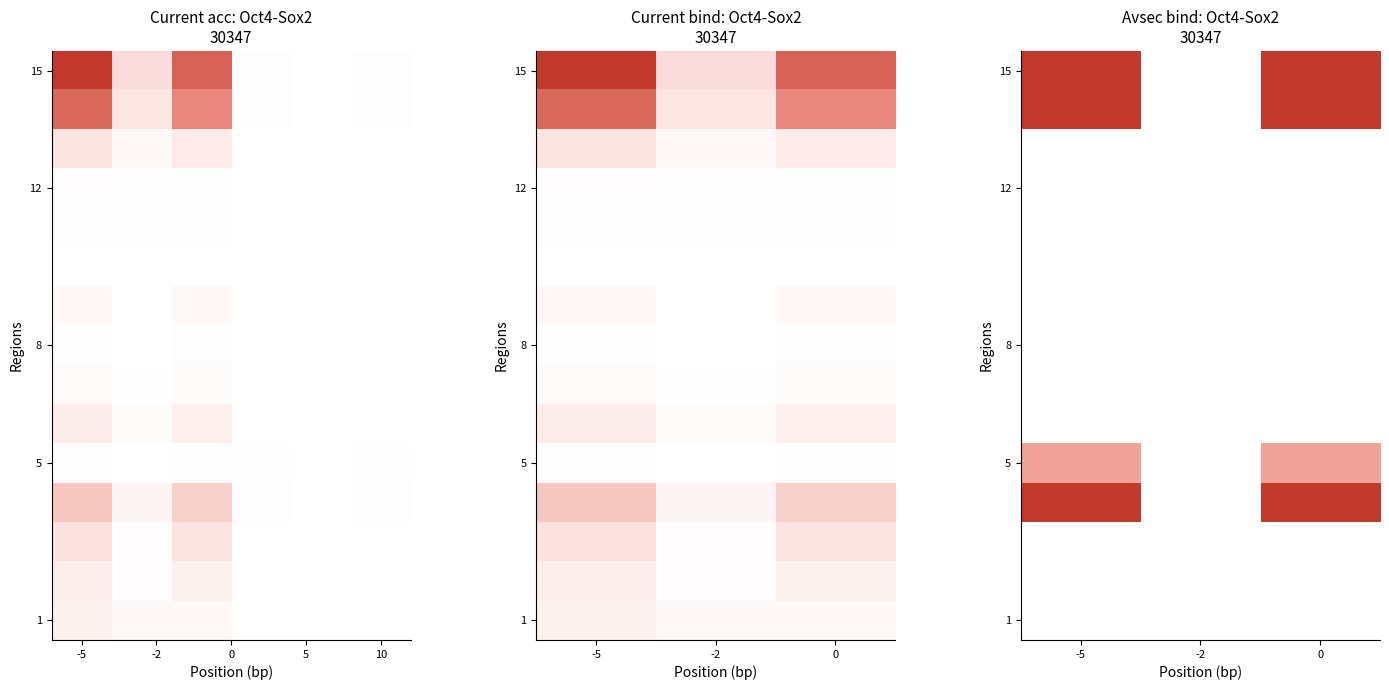

What is the spread (max minus min) of values at -5?

2